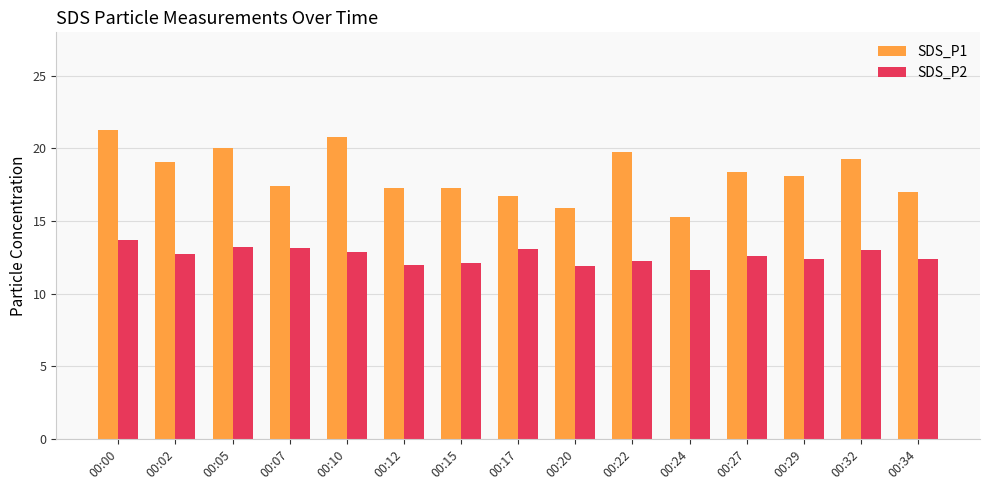

What is the sum of the SDS_P1 values at 00:32 and 00:12?

36.6